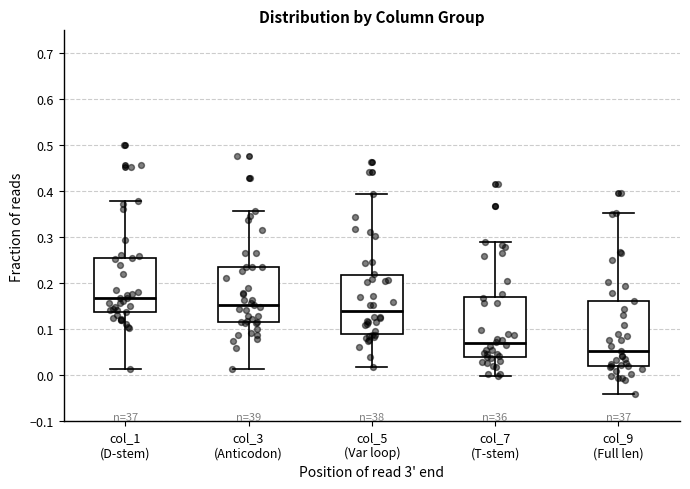

Where is the lower edge of the box for col_1 (D-stem) on the y-axis? The values are not printed on the chart, so give them approximately, as read against the axis.

0.14